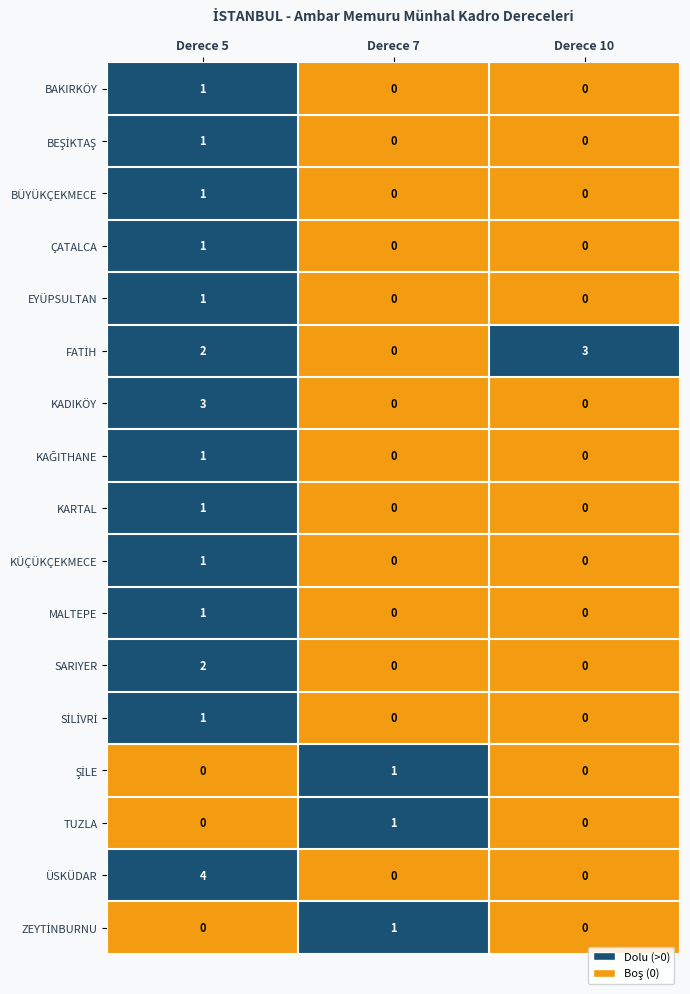

What is the total value across all series at Derece 10?

3